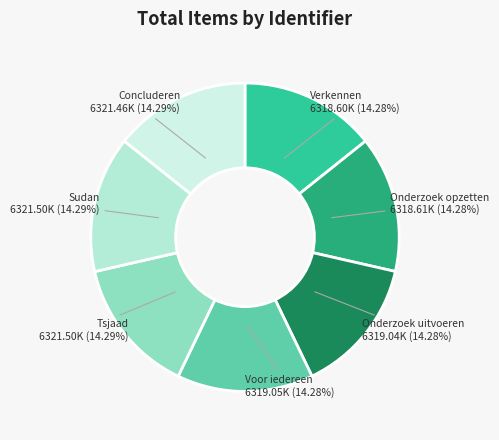

To the nearest percent, what percentage of the pie is Onderzoek opzetten?

14%